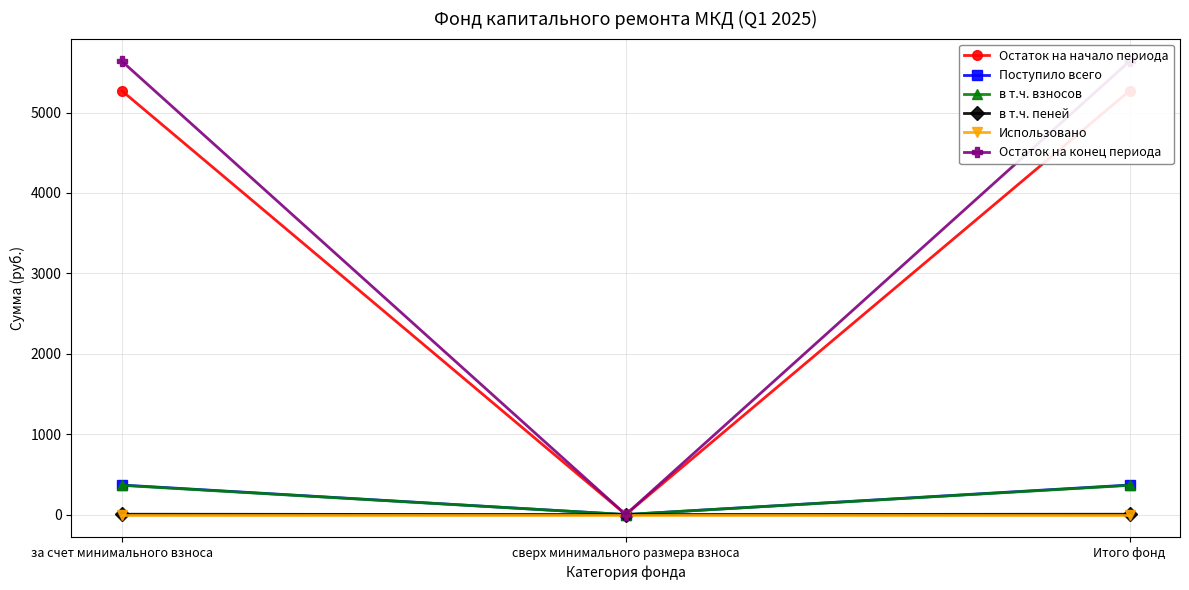

What are all the series names shown in the legend?

Остаток на начало периода, Поступило всего, в т.ч. взносов, в т.ч. пеней, Использовано, Остаток на конец периода